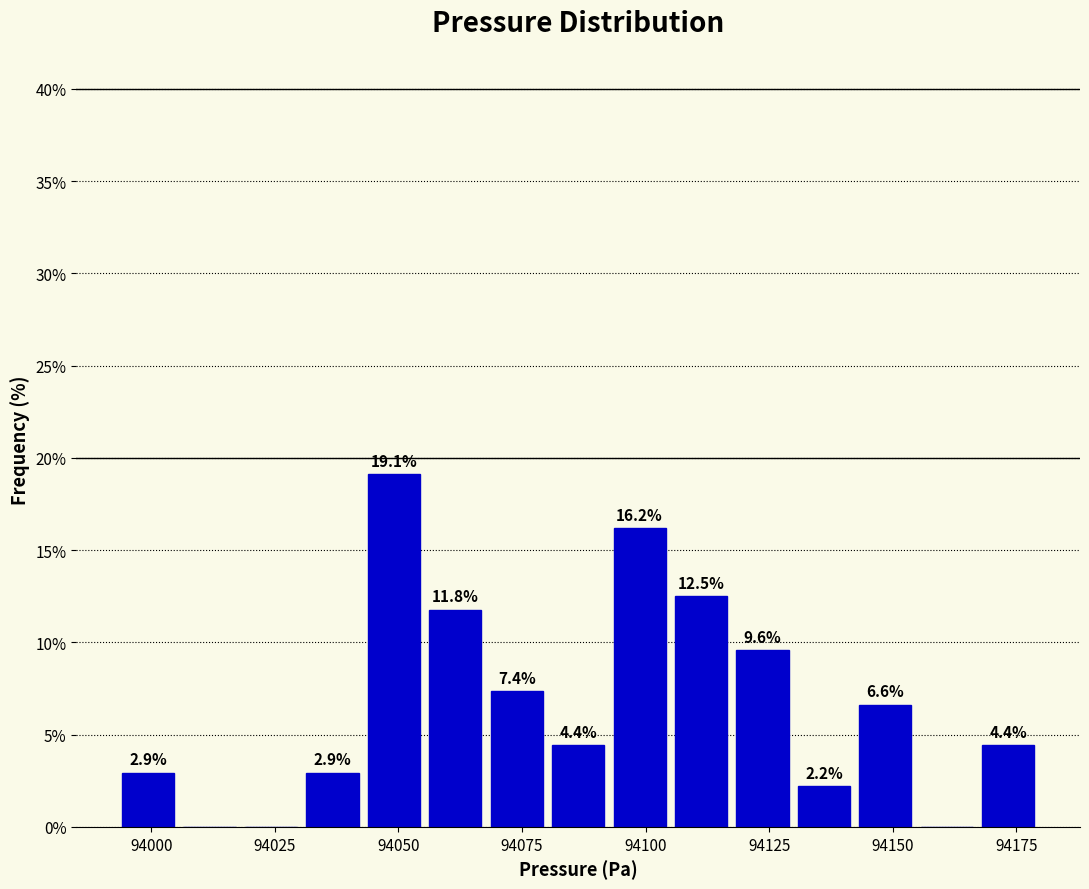

Around what value on the x-axis is the tallest bar? Give the approximate position of its centre, as read against the axis.

94050